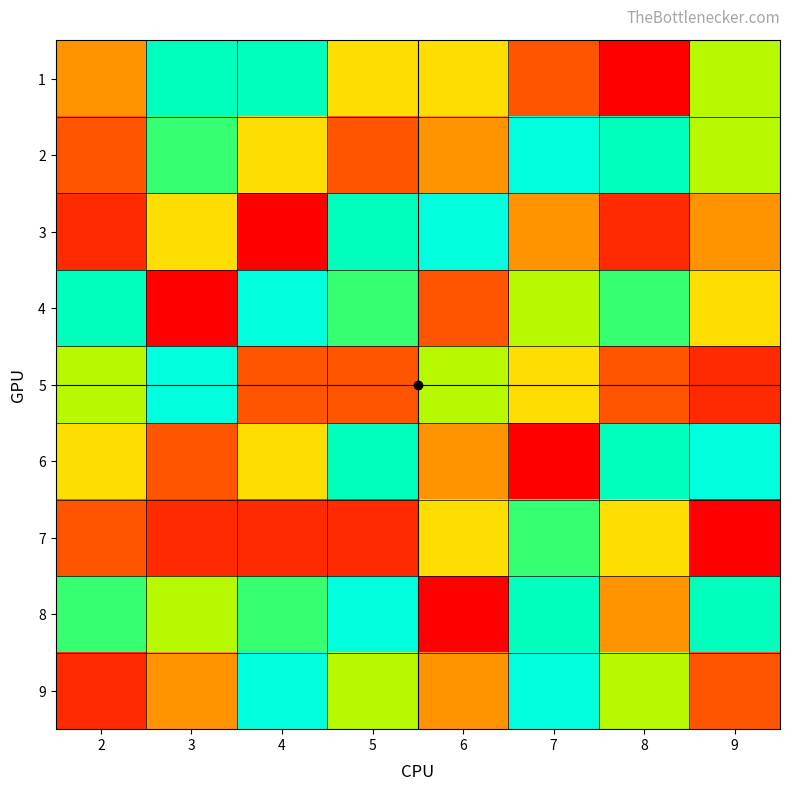

Between 2 and 9, which series saw the biggest shift?

5